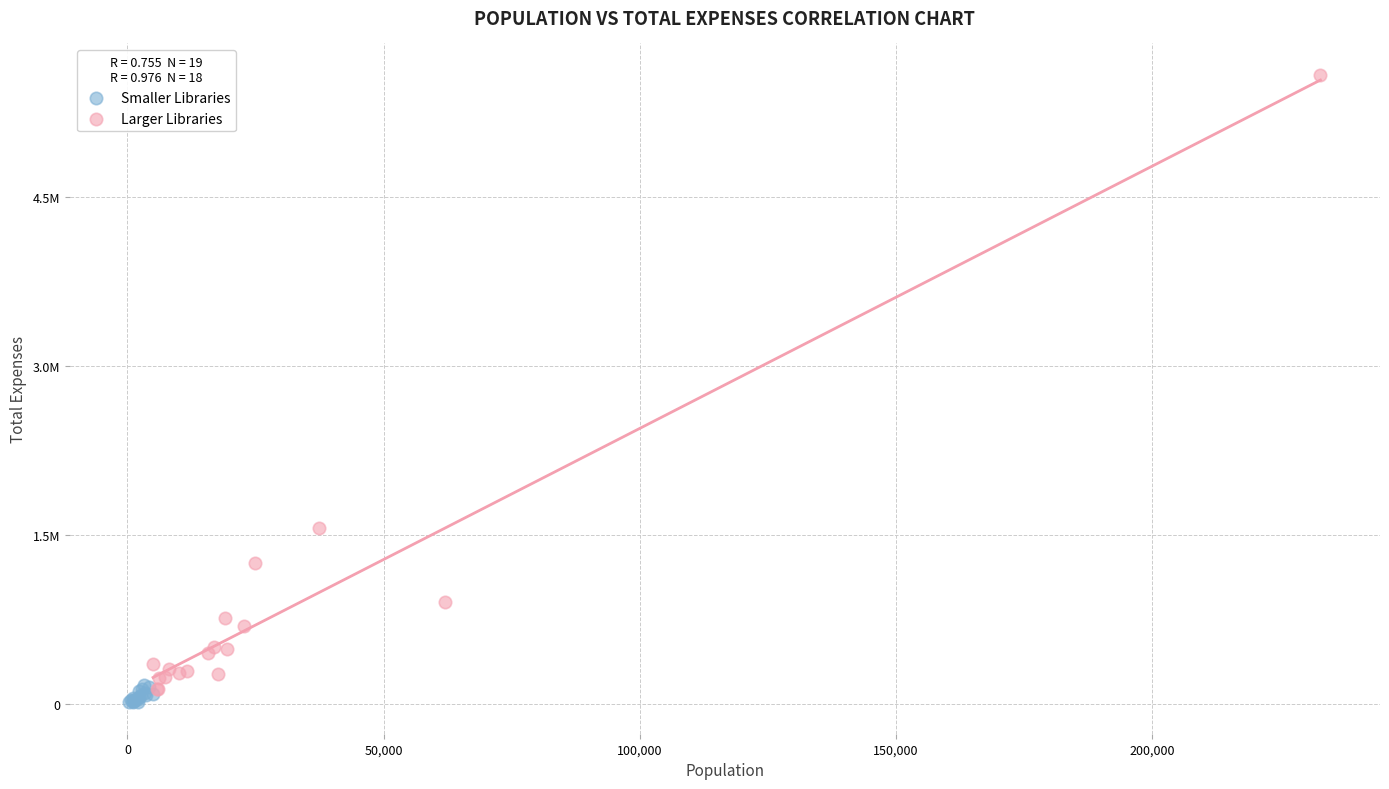

What are all the series names shown in the legend?

Smaller Libraries, Larger Libraries